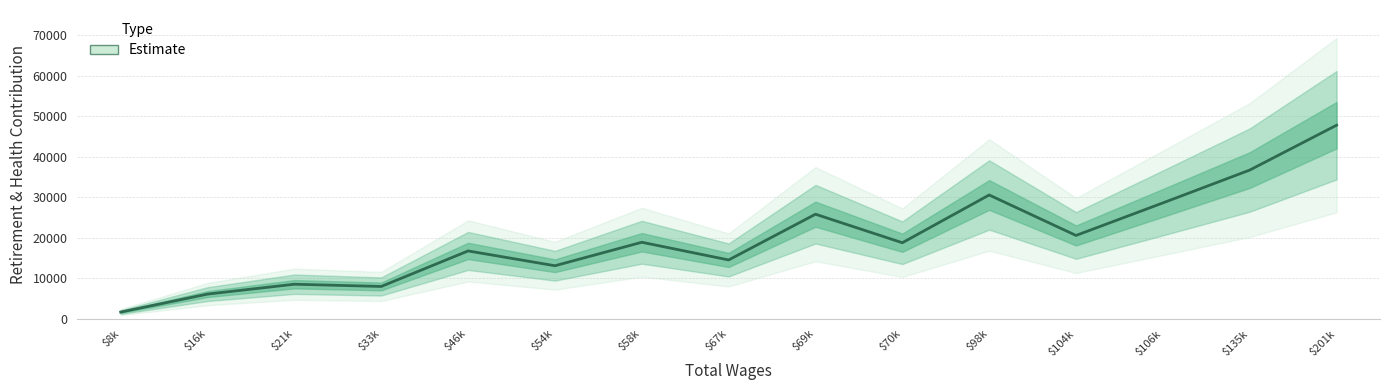

Is this an area chart (filled region under the line)?

No